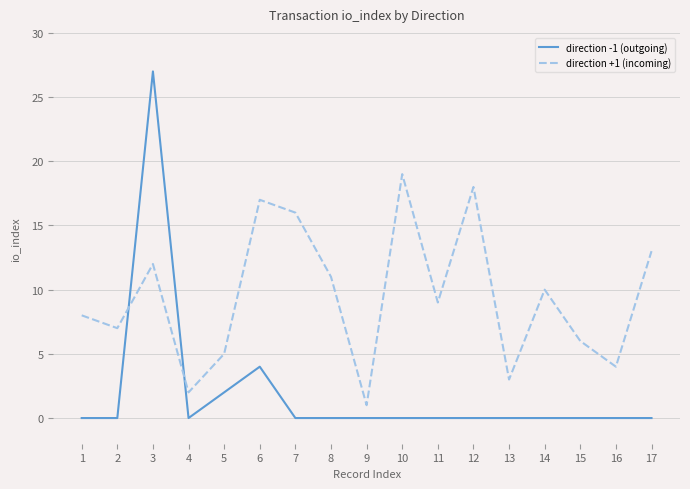

What is the greatest value displayed?

27